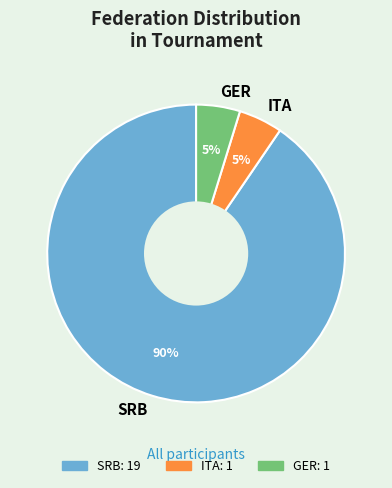

Which slice represents more than half of the pie?

SRB